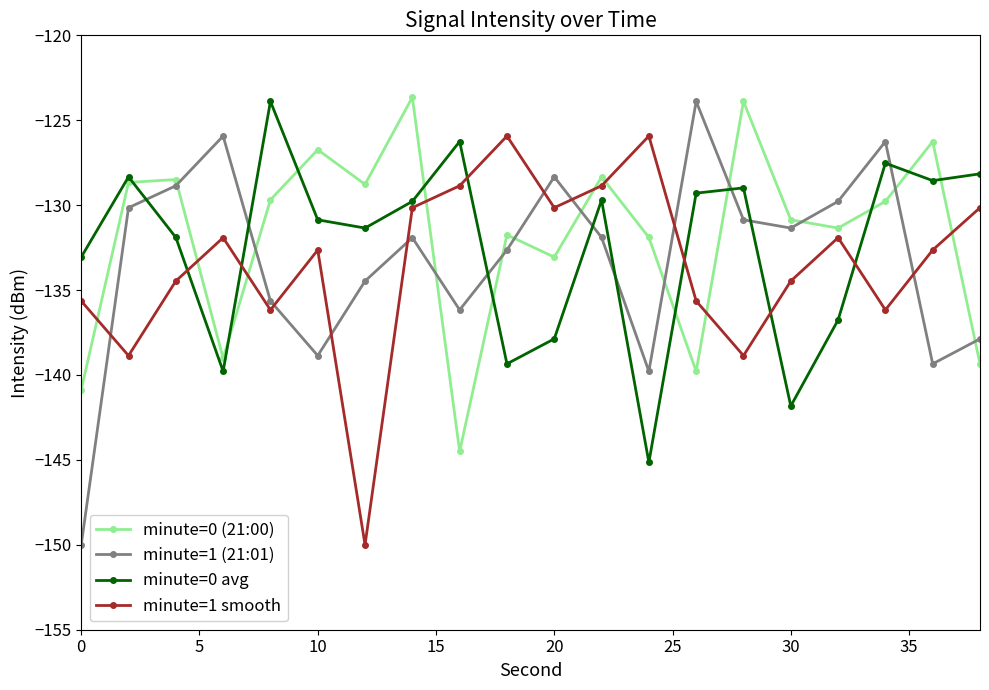

Rank the series by their average value, from highest to lowest.

minute=0 (21:00), minute=0 avg, minute=1 (21:01), minute=1 smooth